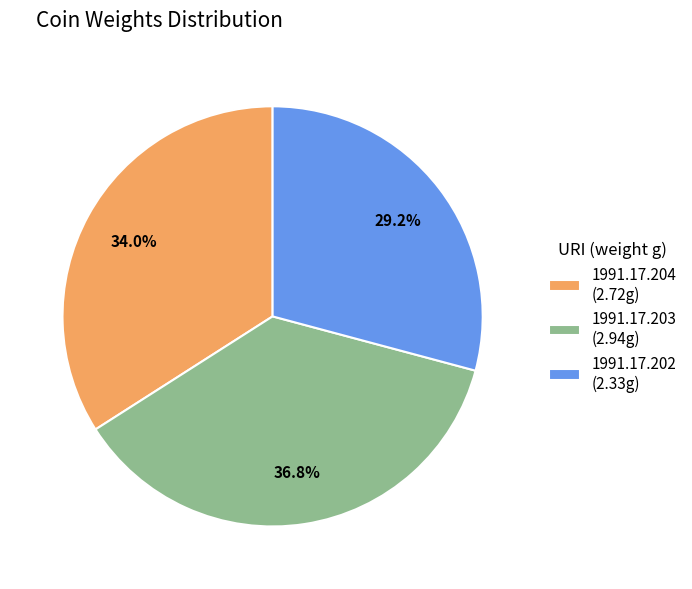

Approximately how many times larger is the value at 1991.17.202 compared to 1991.17.204?

0.9